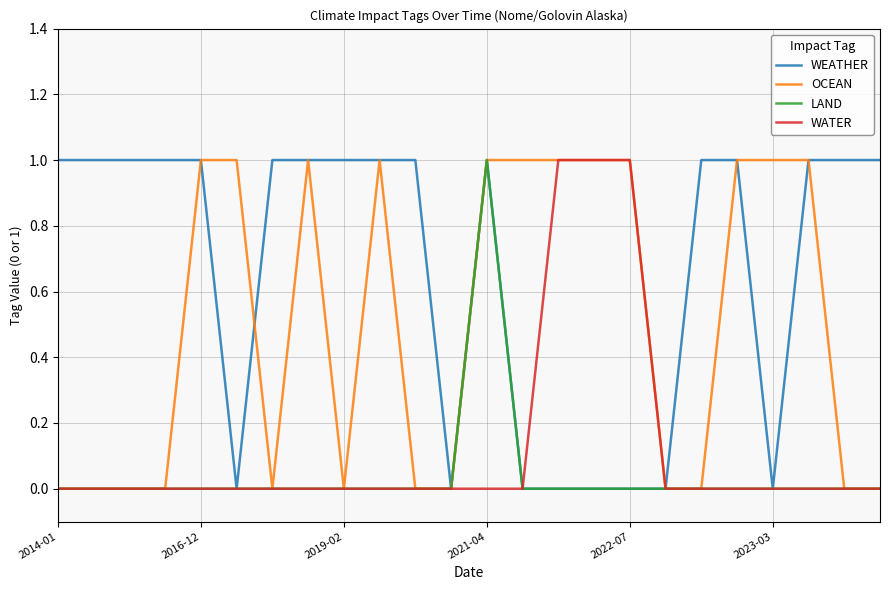

How many LAND values are between 0 and 1?

24